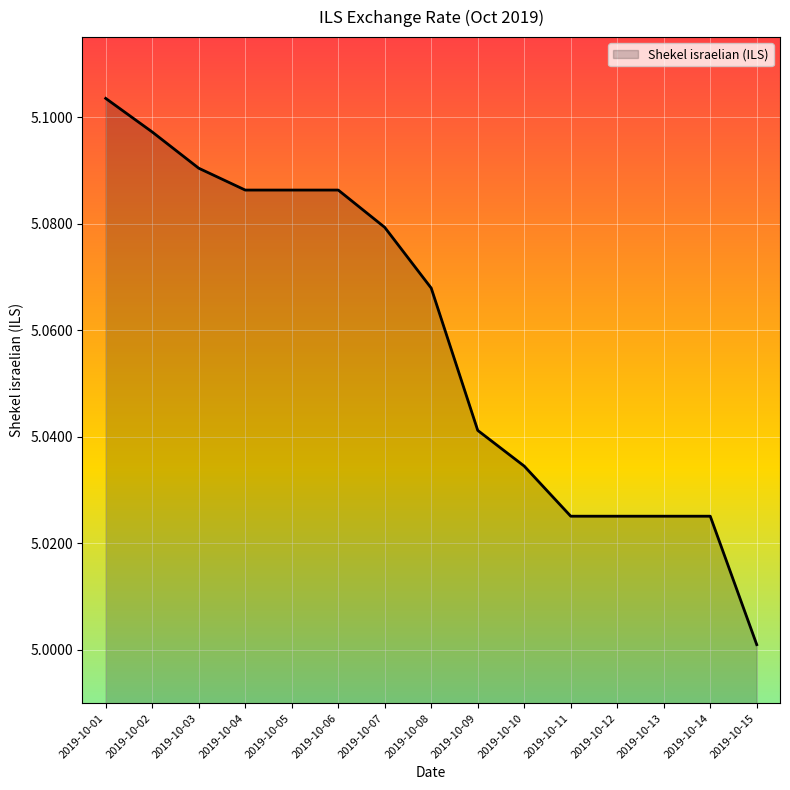

How many series are shown in this chart?

1